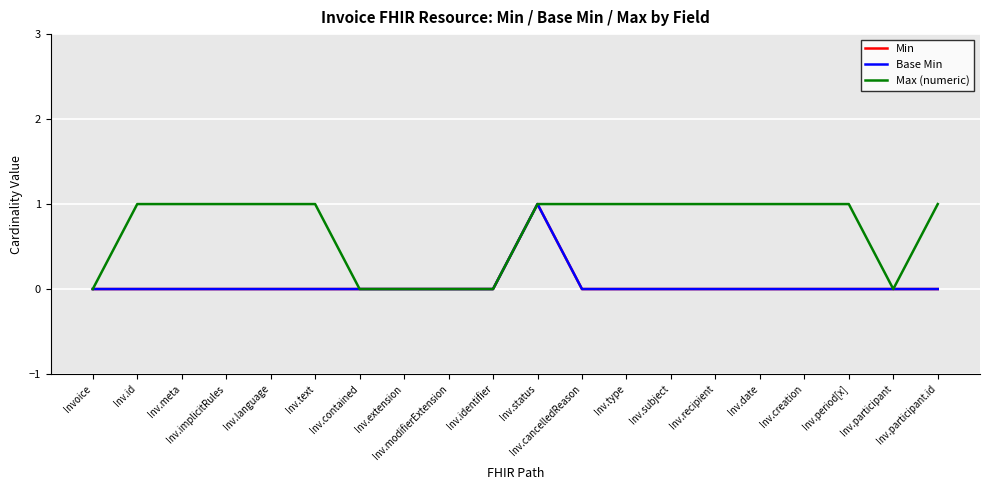

Does the chart have visible grid lines?

Yes